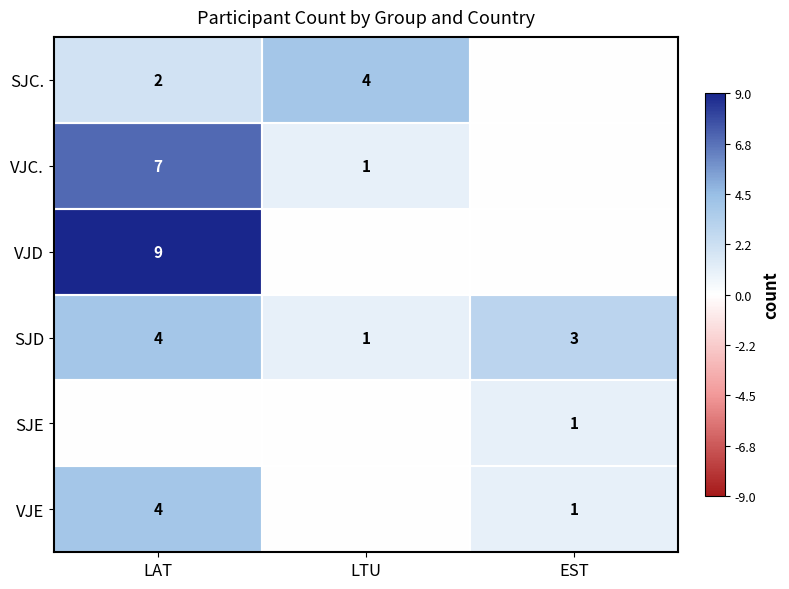

Count the number of data series in this chart.

6